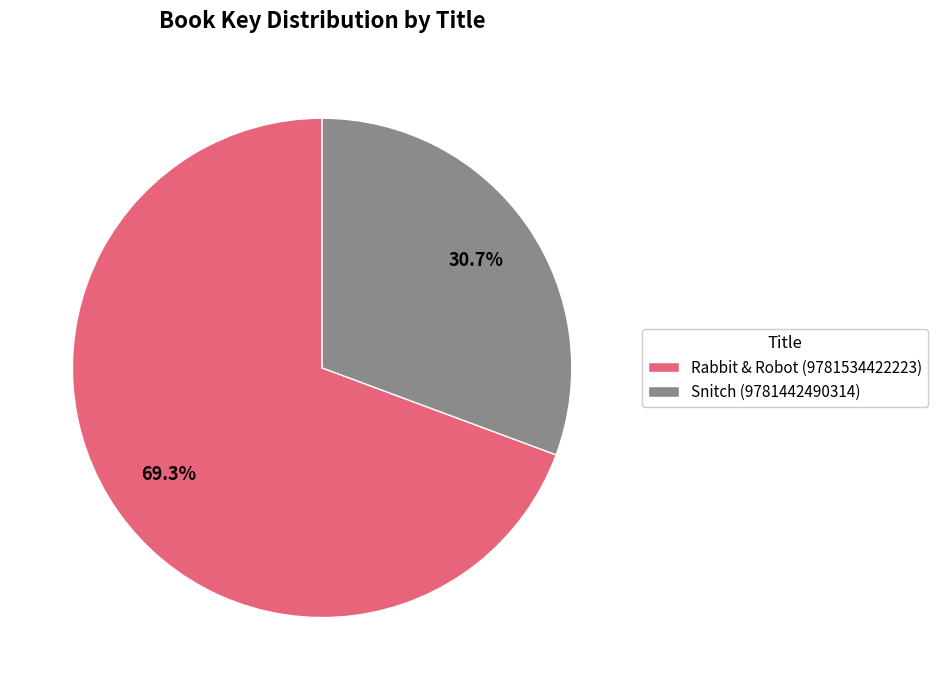

Approximately how many times larger is the value at Snitch (9781442490314) compared to Rabbit & Robot (9781534422223)?

0.4